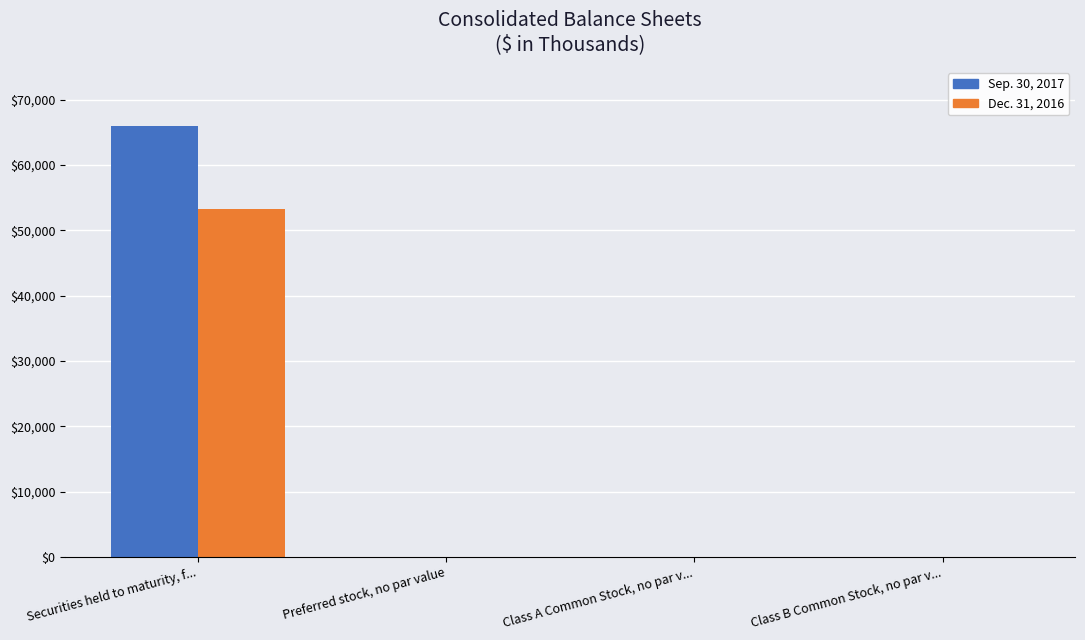

Which series has the largest total across all categories?

Sep. 30, 2017